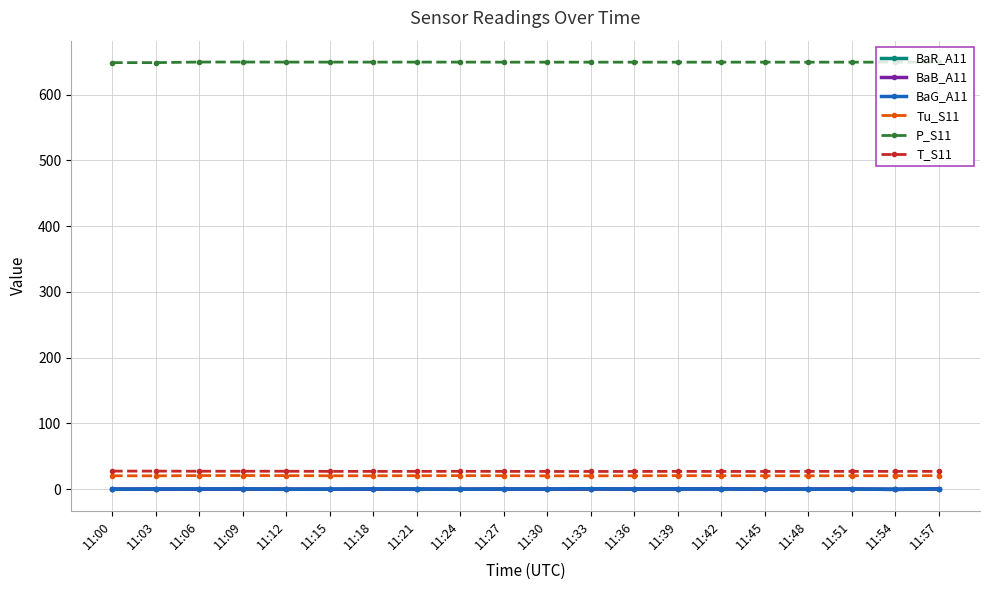

Is this an area chart (filled region under the line)?

No